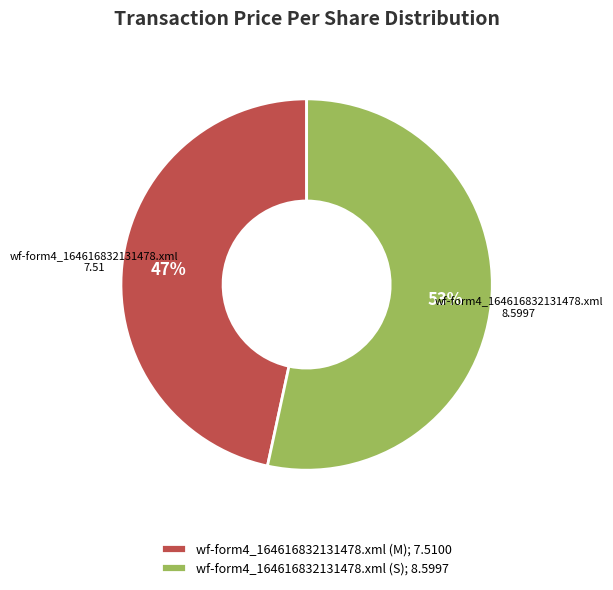

What is the ratio of the value at wf-form4_164616832131478.xml (M); 7.5100 to the value at wf-form4_164616832131478.xml (S); 8.5997?

0.9